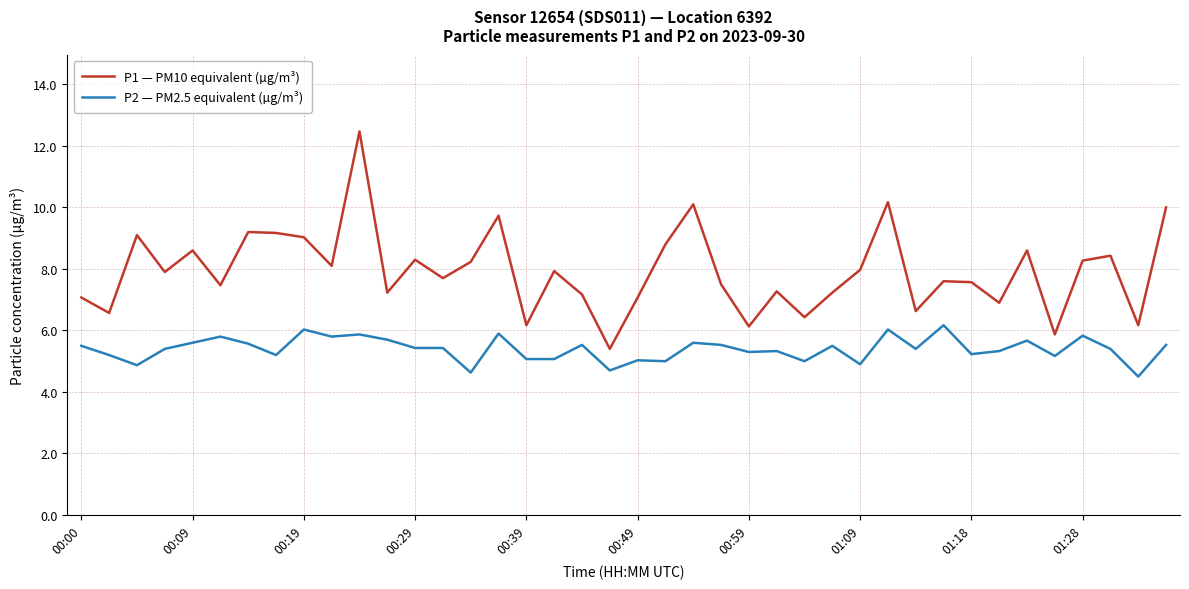

True or false: P2 — PM2.5 equivalent (µg/m³) and P1 — PM10 equivalent (µg/m³) intersect in this chart.

False